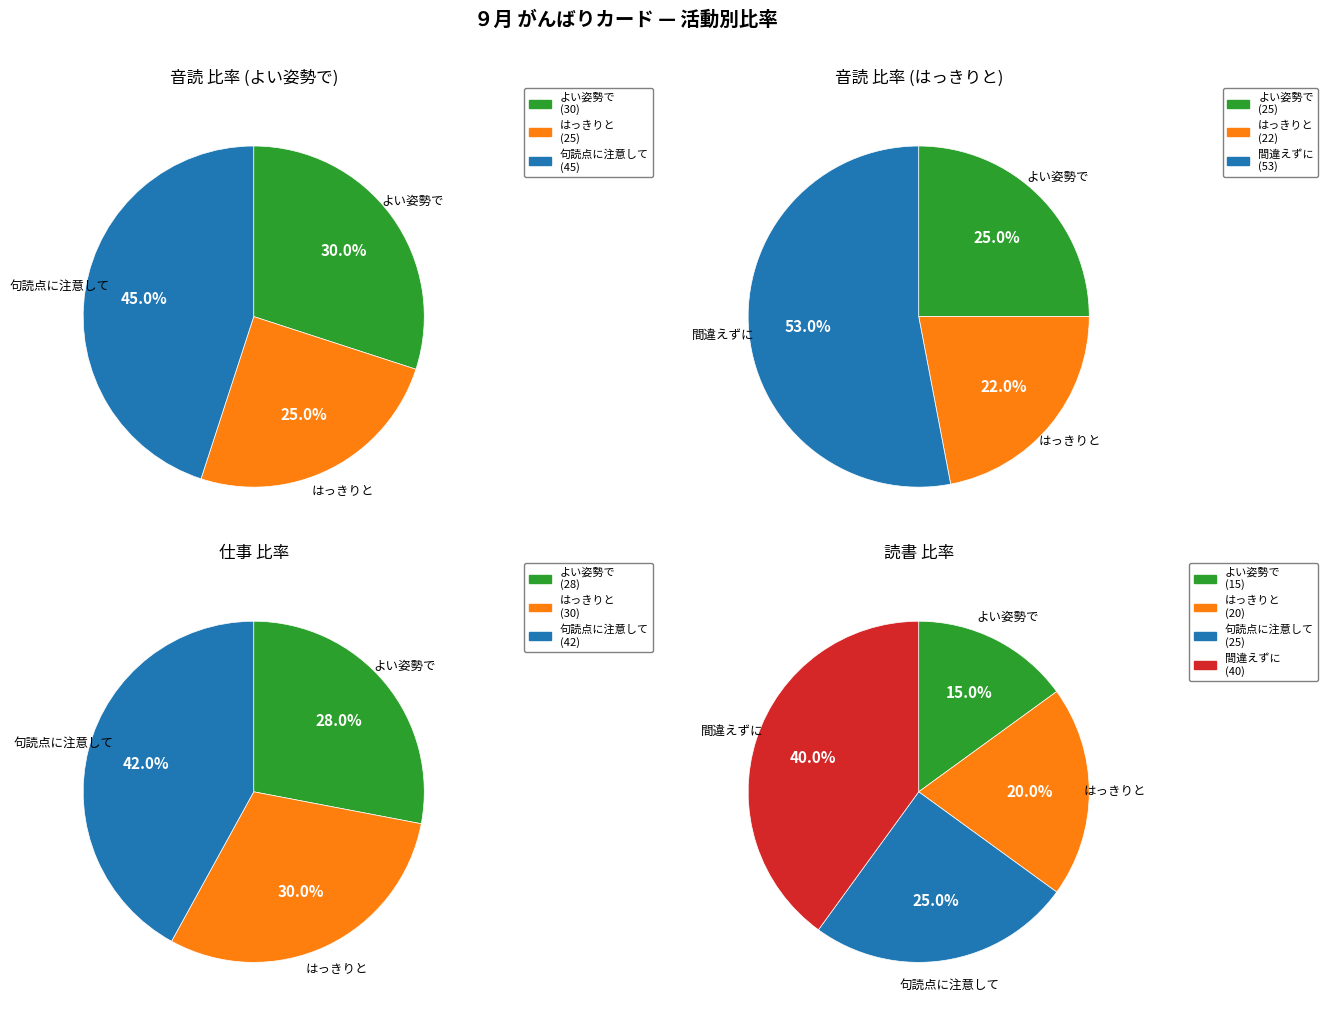

Does 間違えずに account for over 50% of the chart?

No